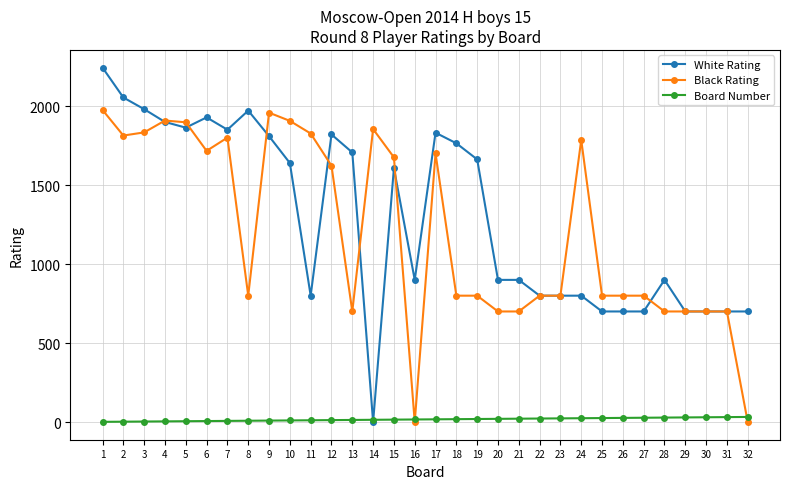

Between 19 and 21, which series saw the biggest shift?

White Rating